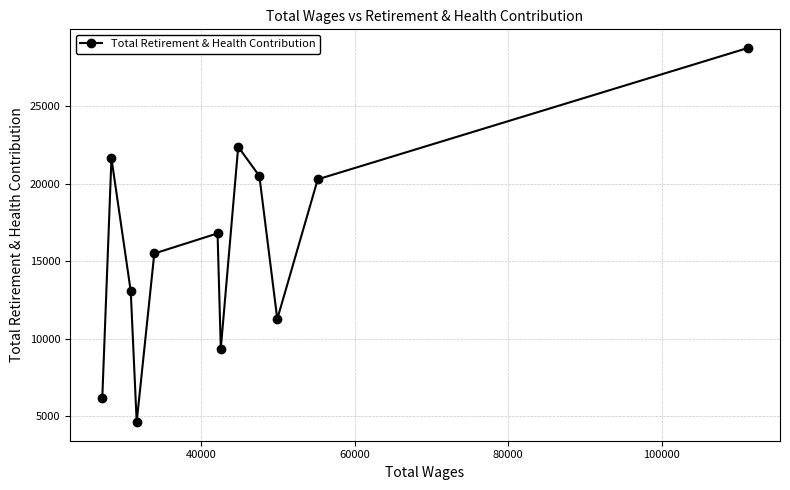

What is the sum of all values?

190229